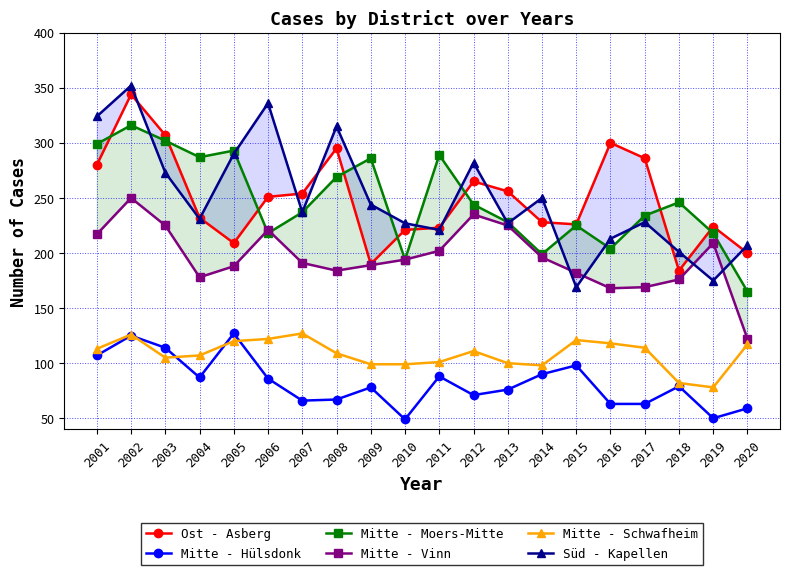

Which has a higher value, 2007 or 2018?

2007